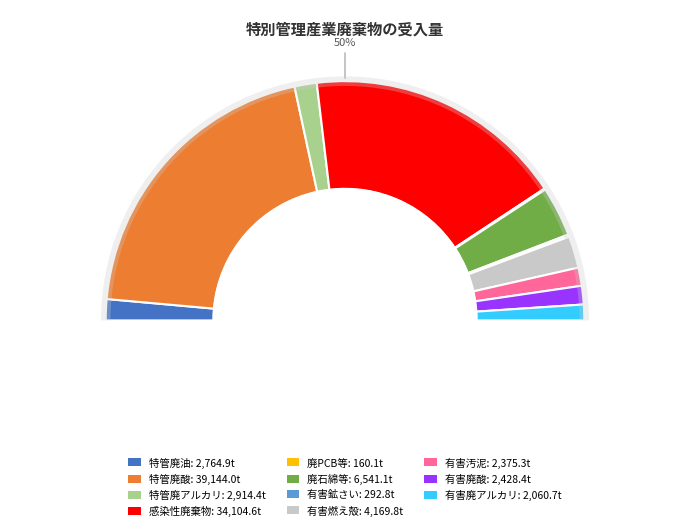

What is the smallest slice in the pie chart?

廃PCB等